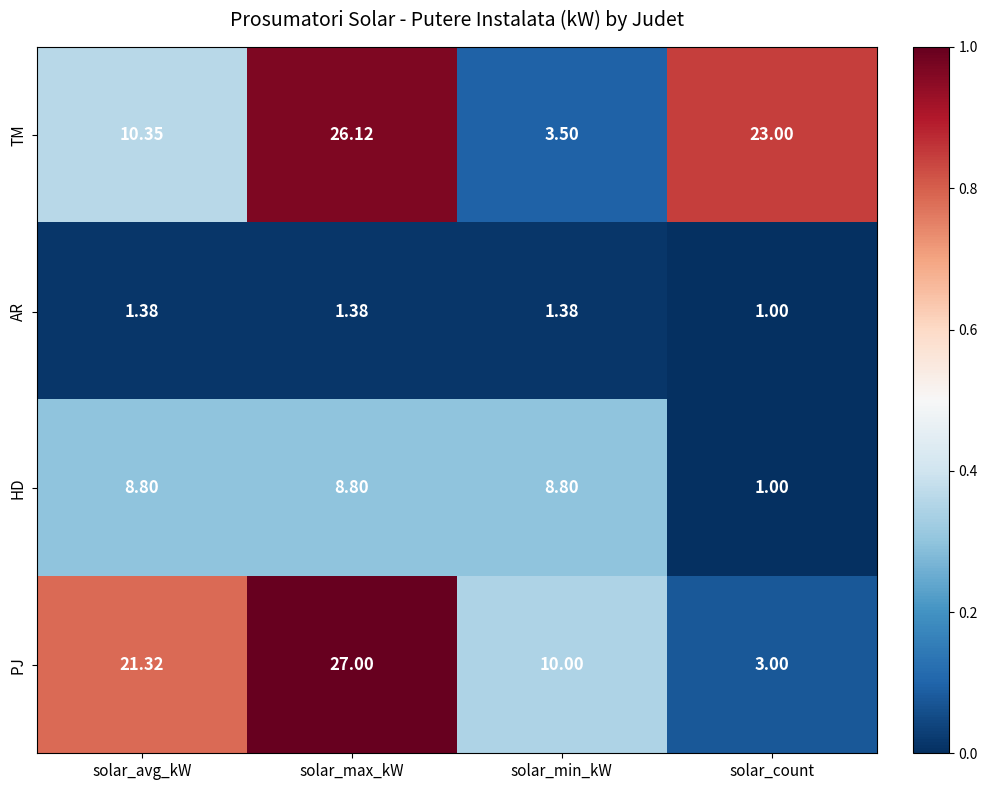

List the labels in order of PJ value, smallest first.

solar_count, solar_min_kW, solar_avg_kW, solar_max_kW